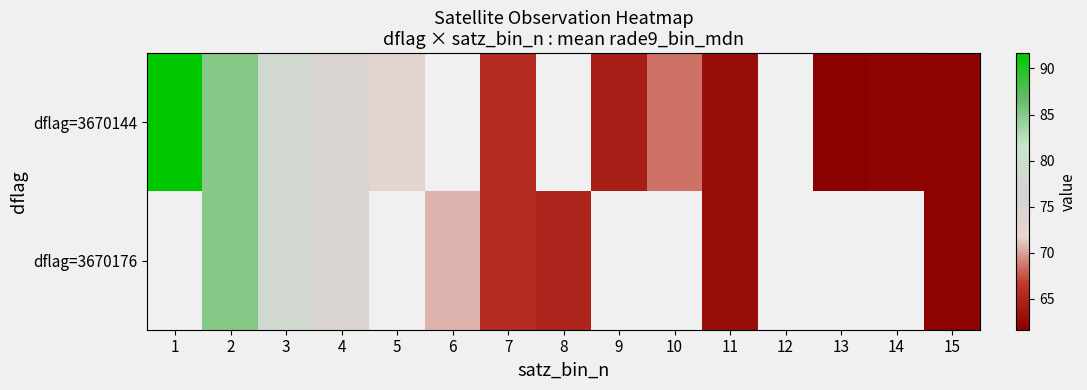

How many dflag=3670176 values are between 62 and 70?

3